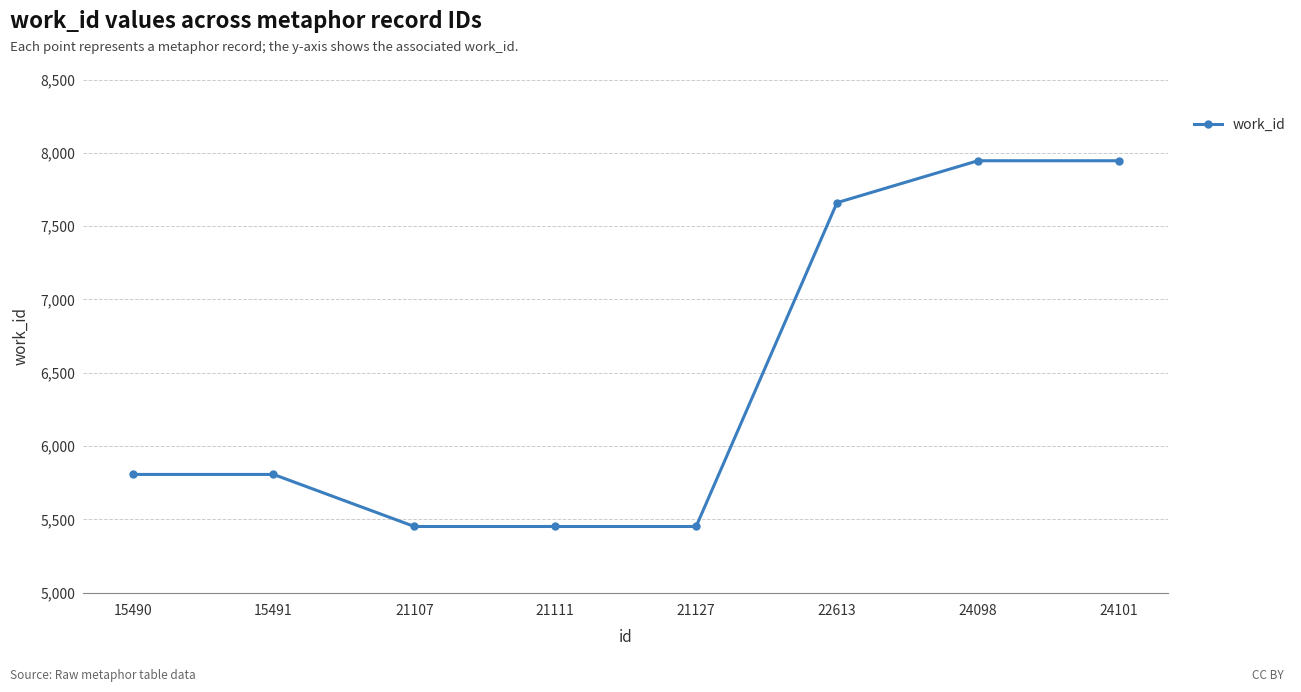

What is the sum of the values at 21107 and 24101?

13398